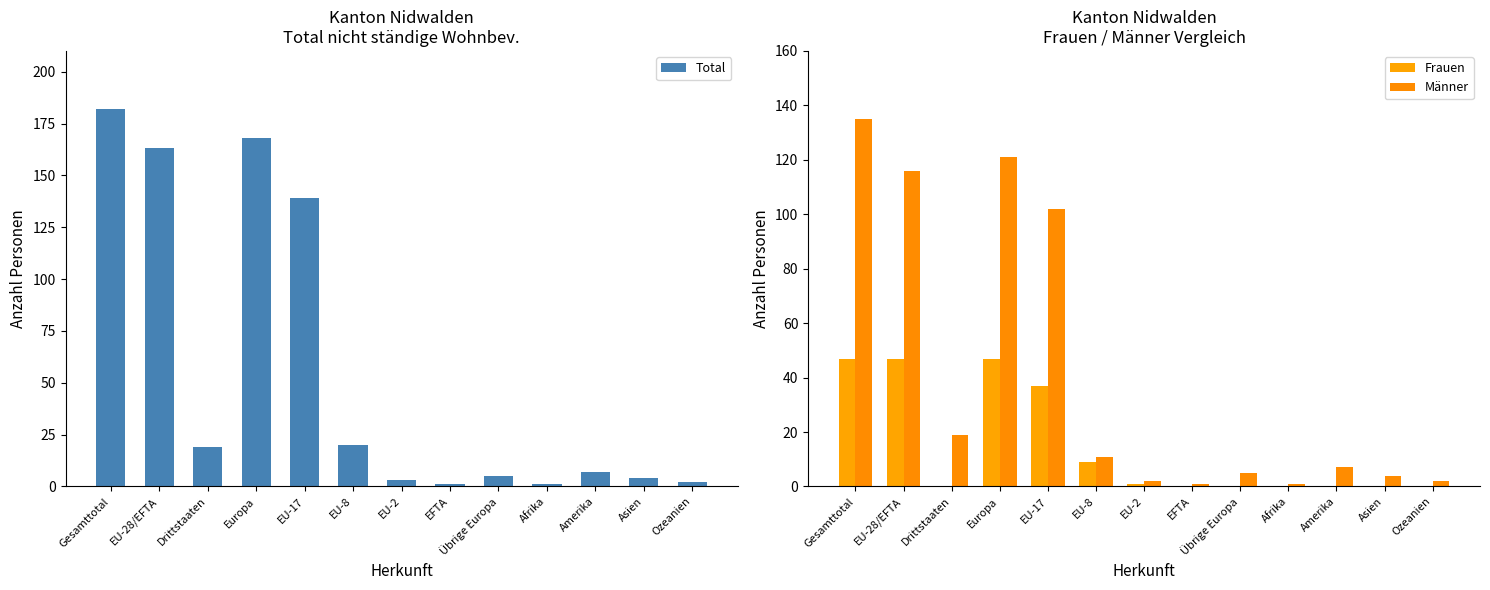

List the series in order of their overall mean, highest first.

Total, Männer, Frauen